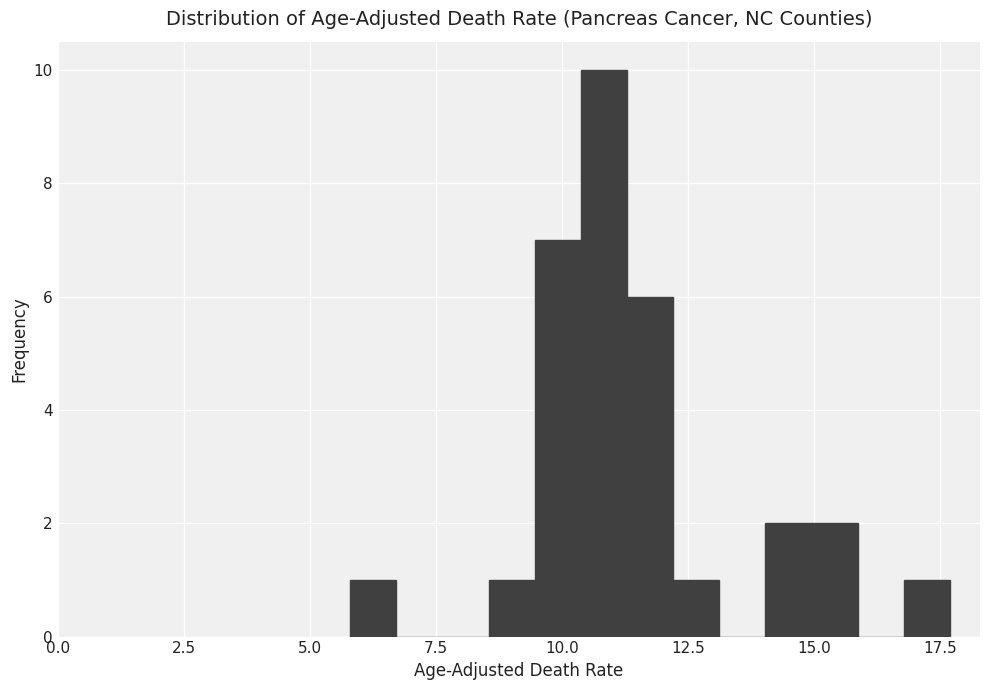

Around what value on the x-axis is the tallest bar? Give the approximate position of its centre, as read against the axis.

11.0